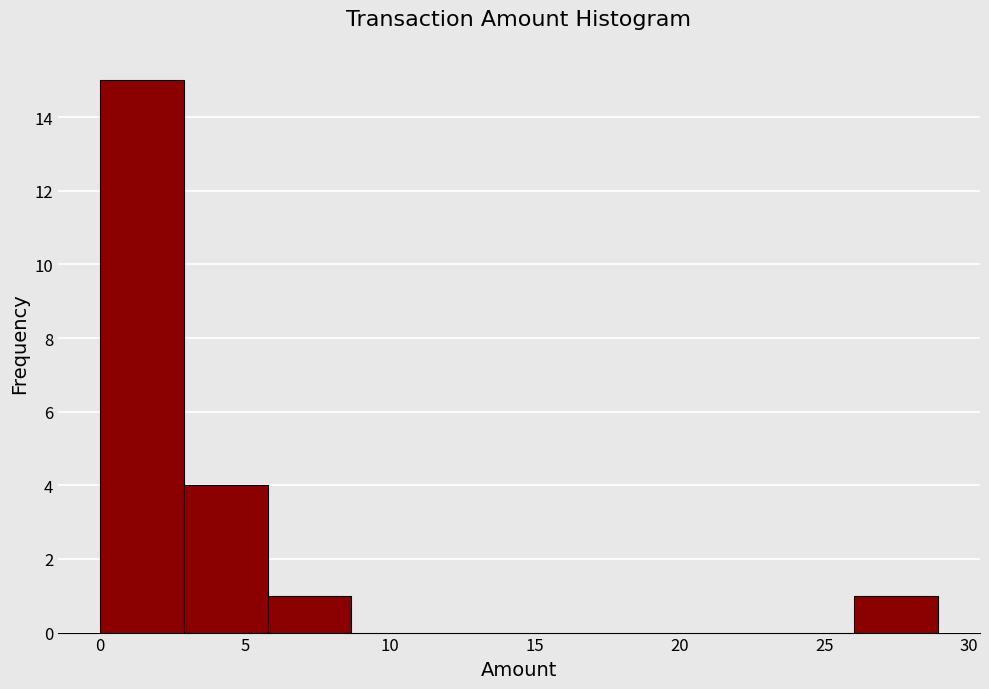

Reading left to right, transcribe this chart: for each bar, give the range it covers on the x-axis and its height. Neither the bar edges nor the heights are printed on the chart, so give them approximately, as read against the axes.

0.0 to 3.0: 15
3.0 to 6.0: 4
6.0 to 8.5: 1
8.5 to 11.5: 0
11.5 to 14.5: 0
14.5 to 17.5: 0
17.5 to 20.0: 0
20.0 to 23.0: 0
23.0 to 26.0: 0
26.0 to 29.0: 1